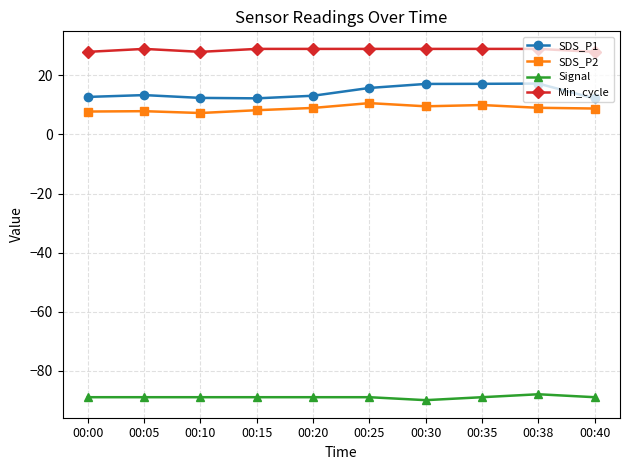

What is the sum of all SDS_P2 values?

88.2